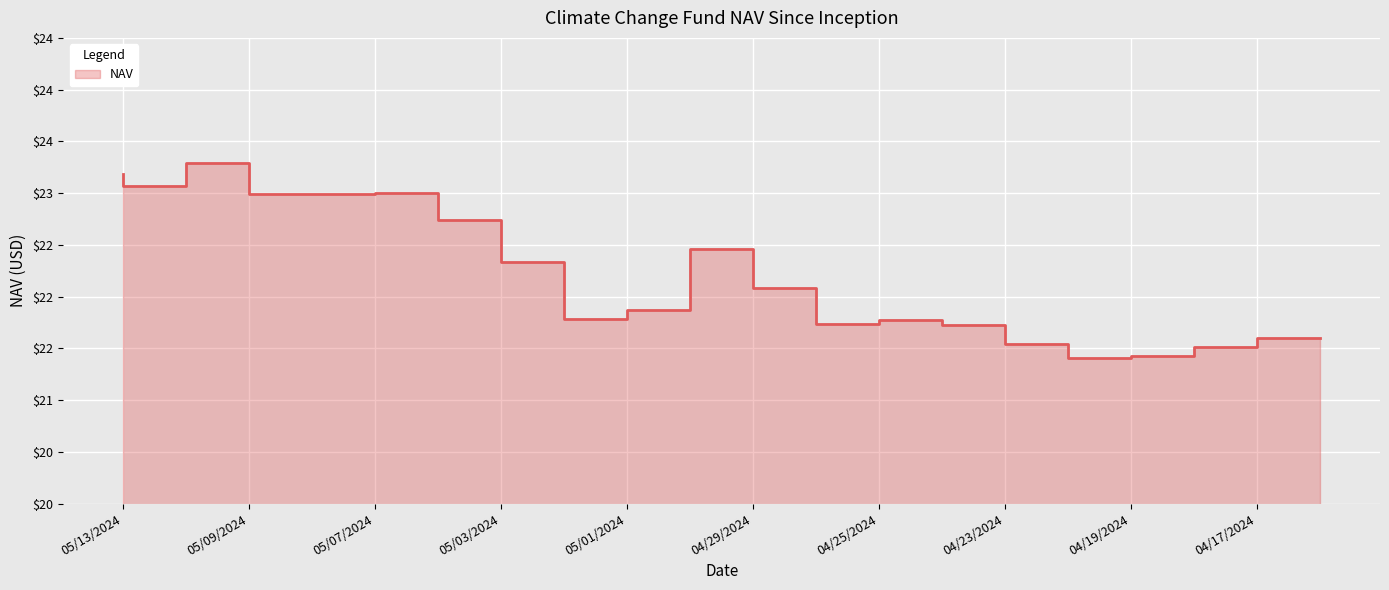

How many lines are shown in the chart?

1